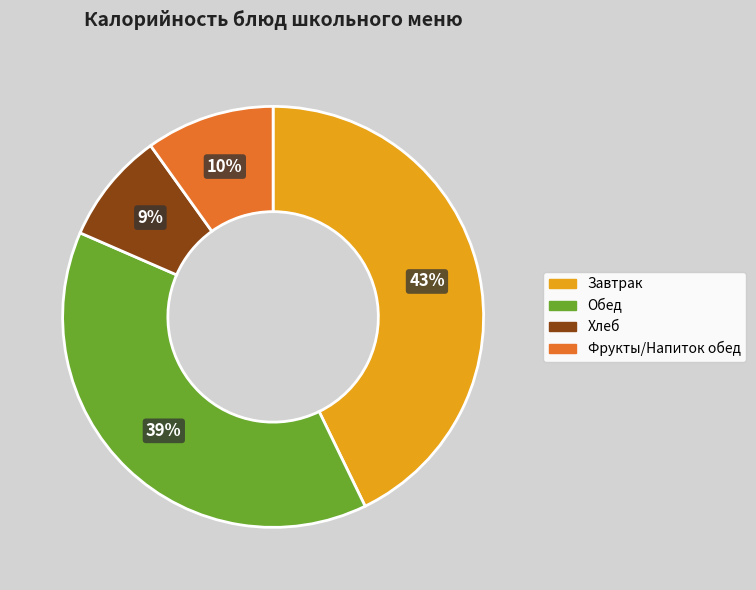

Does any single category account for the majority?

No